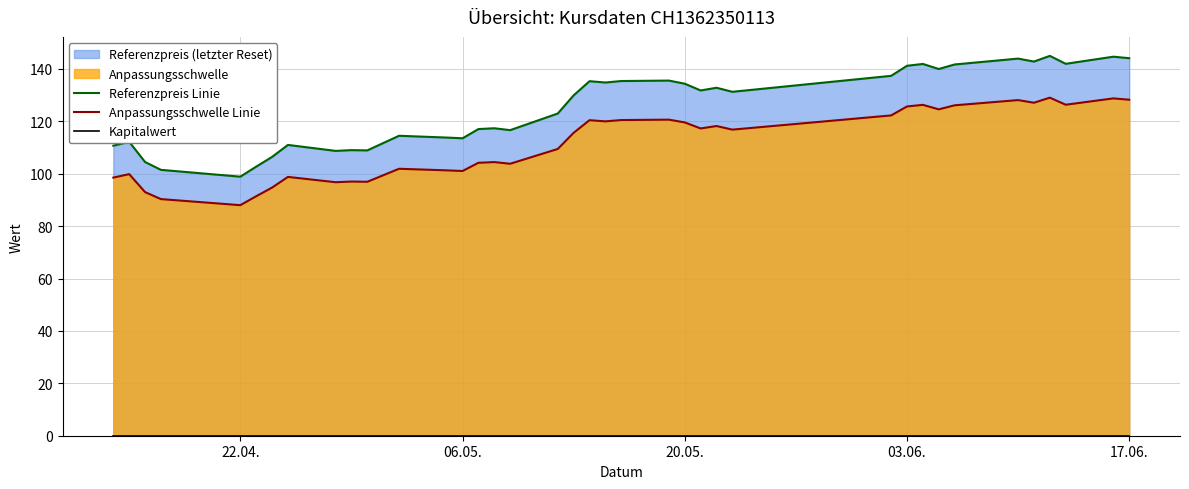

How many lines are shown in the chart?

3